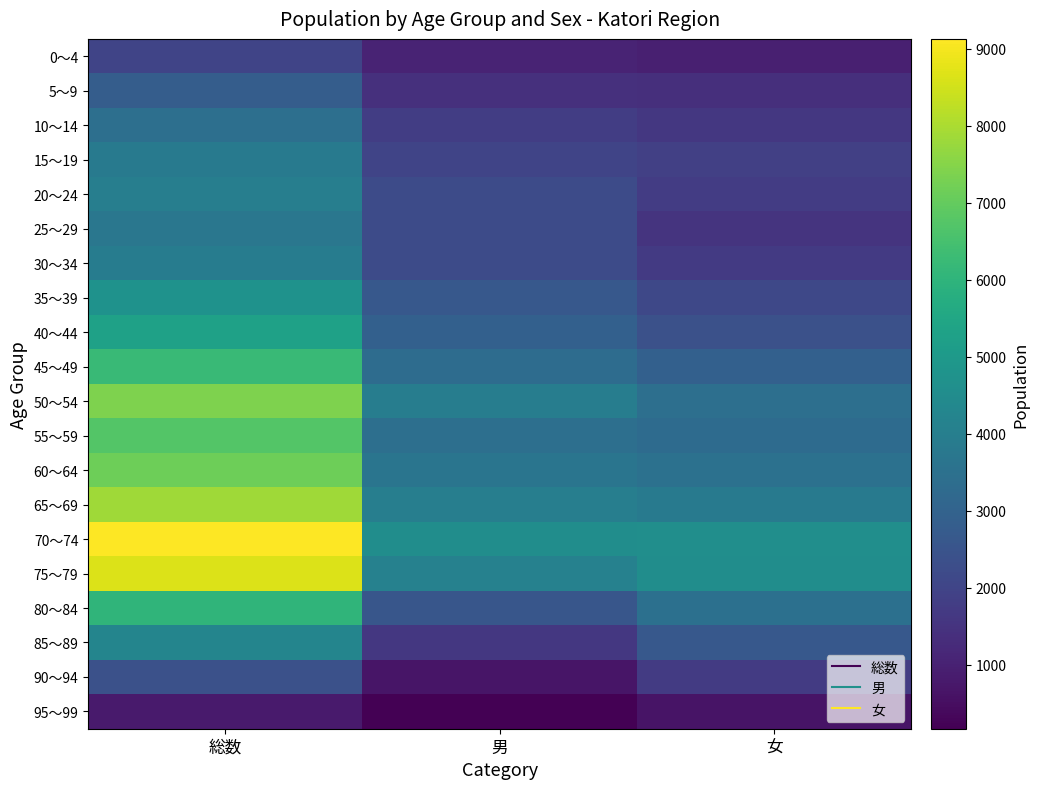

At how many categories does at least one series exceed 6141?

1